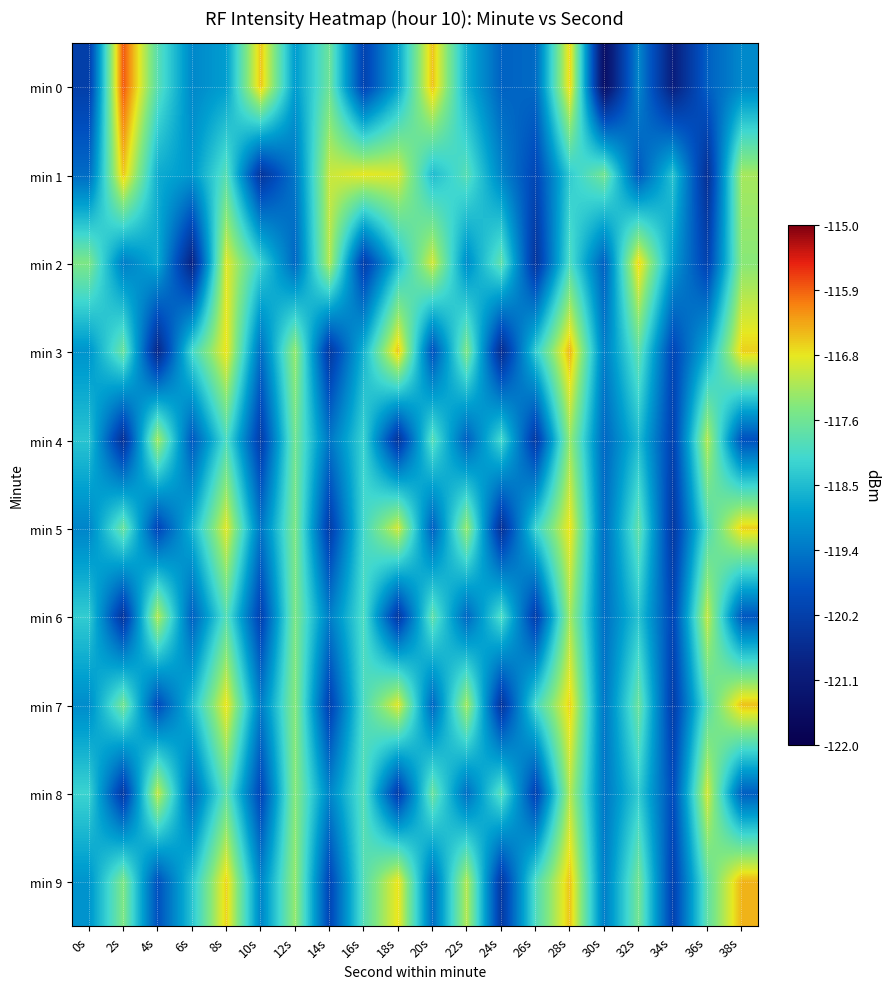

Reading left to right, what are all the values shown in this chart?

min 0: 0s=-120.3	2s=-115.8	4s=-117.9	6s=-119.2	8s=-118.9	10s=-116.5	12s=-118.9	14s=-117.7	16s=-120.2	18s=-118.8	20s=-116.5	22s=-118.7	24s=-119.7	26s=-119.6	28s=-116.6	30s=-121.5	32s=-119.2	34s=-121.0	36s=-119.7	38s=-119.2
min 1: 0s=-119.5	2s=-116.5	4s=-118.7	6s=-118.9	8s=-117.9	10s=-120.5	12s=-119.4	14s=-117.0	16s=-116.8	18s=-116.8	20s=-118.5	22s=-117.9	24s=-119.2	26s=-120.1	28s=-118.3	30s=-117.6	32s=-119.8	34s=-118.4	36s=-120.6	38s=-117.2
min 2: 0s=-117.5	2s=-119.3	4s=-118.7	6s=-120.9	8s=-116.8	10s=-118.2	12s=-119.6	14s=-117.1	16s=-120.3	18s=-118.5	20s=-116.9	22s=-119.1	24s=-117.8	26s=-120.5	28s=-118.0	30s=-119.7	32s=-116.6	34s=-118.9	36s=-120.2	38s=-117.4
min 3: 0s=-119.0	2s=-117.7	4s=-120.8	6s=-118.1	8s=-116.7	10s=-119.5	12s=-117.3	14s=-120.4	16s=-118.6	18s=-116.5	20s=-119.9	22s=-117.5	24s=-120.7	26s=-118.3	28s=-116.4	30s=-119.3	32s=-117.8	34s=-120.1	36s=-118.7	38s=-116.6
min 4: 0s=-118.4	2s=-120.6	4s=-117.2	6s=-119.8	8s=-118.0	10s=-120.3	12s=-117.6	14s=-119.4	16s=-118.2	18s=-120.5	20s=-117.9	22s=-119.7	24s=-118.1	26s=-120.4	28s=-117.3	30s=-119.6	32s=-118.5	34s=-120.2	36s=-117.1	38s=-119.9
min 5: 0s=-119.2	2s=-117.7	4s=-120.1	6s=-118.6	8s=-116.8	10s=-119.4	12s=-117.5	14s=-120.3	16s=-118.1	18s=-116.9	20s=-119.7	22s=-117.3	24s=-120.6	26s=-118.2	28s=-116.7	30s=-119.5	32s=-117.8	34s=-120.4	36s=-118.0	38s=-116.6
min 6: 0s=-118.3	2s=-120.5	4s=-117.1	6s=-119.7	8s=-117.9	10s=-120.2	12s=-117.5	14s=-119.3	16s=-118.0	18s=-120.4	20s=-117.8	22s=-119.6	24s=-118.0	26s=-120.3	28s=-117.2	30s=-119.5	32s=-118.4	34s=-120.1	36s=-117.0	38s=-119.8
min 7: 0s=-119.1	2s=-117.6	4s=-120.0	6s=-118.5	8s=-116.7	10s=-119.3	12s=-117.4	14s=-120.2	16s=-118.0	18s=-116.8	20s=-119.6	22s=-117.2	24s=-120.5	26s=-118.1	28s=-116.6	30s=-119.4	32s=-117.7	34s=-120.3	36s=-117.9	38s=-116.5
min 8: 0s=-118.2	2s=-120.4	4s=-117.0	6s=-119.6	8s=-117.8	10s=-120.1	12s=-117.4	14s=-119.2	16s=-117.9	18s=-120.3	20s=-117.7	22s=-119.5	24s=-117.9	26s=-120.2	28s=-117.1	30s=-119.4	32s=-118.3	34s=-120.0	36s=-116.9	38s=-119.7
min 9: 0s=-119.0	2s=-117.5	4s=-119.9	6s=-118.4	8s=-116.6	10s=-119.2	12s=-117.3	14s=-120.1	16s=-117.9	18s=-116.7	20s=-119.5	22s=-117.1	24s=-120.4	26s=-118.0	28s=-116.5	30s=-119.3	32s=-117.6	34s=-120.2	36s=-117.8	38s=-116.4